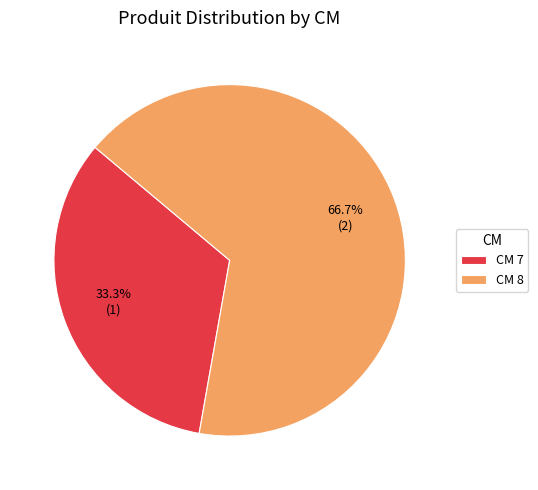

What percentage do CM 7 and CM 8 together represent?

100.0%